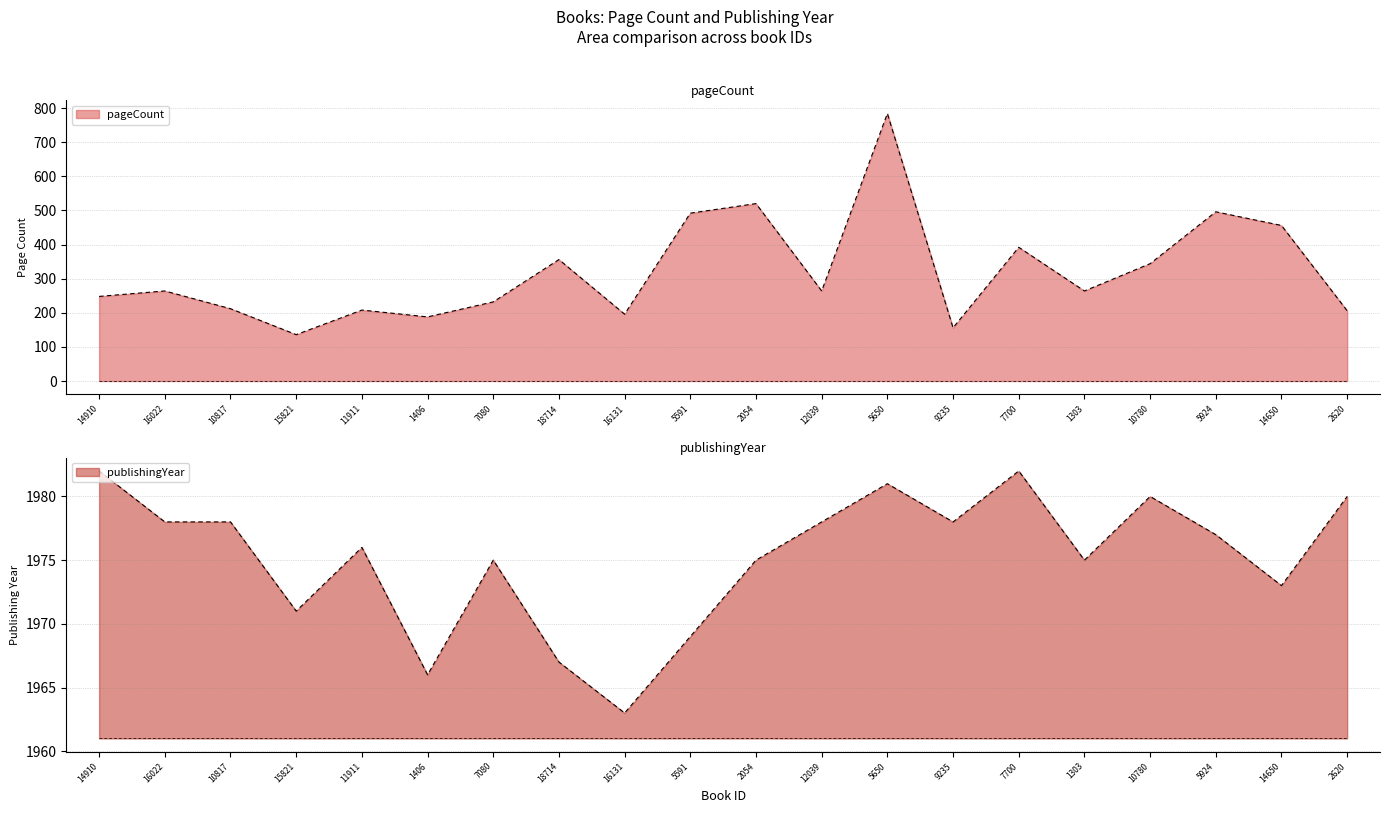

Is it true that pageCount equals 264 at 16022?

True